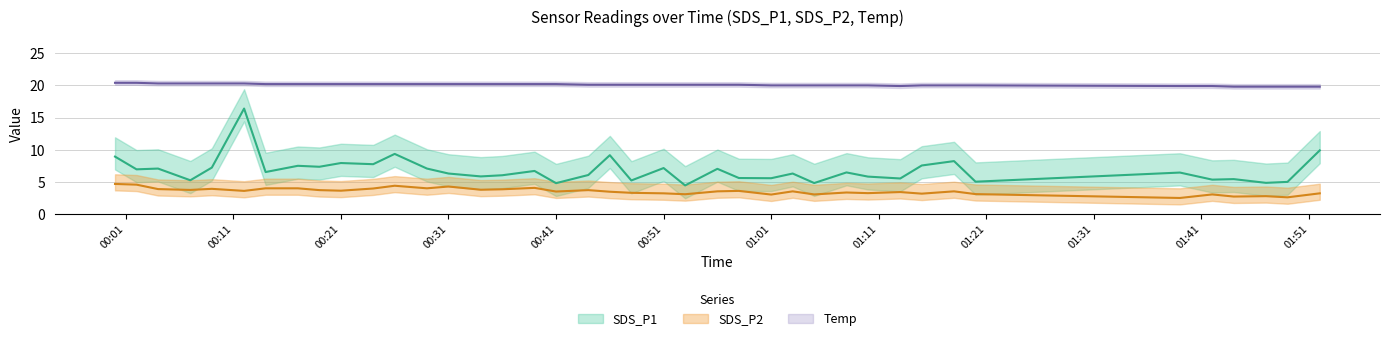

Is the value of Temp at 25 greater than the value of SDS_P1 at 15?

Yes